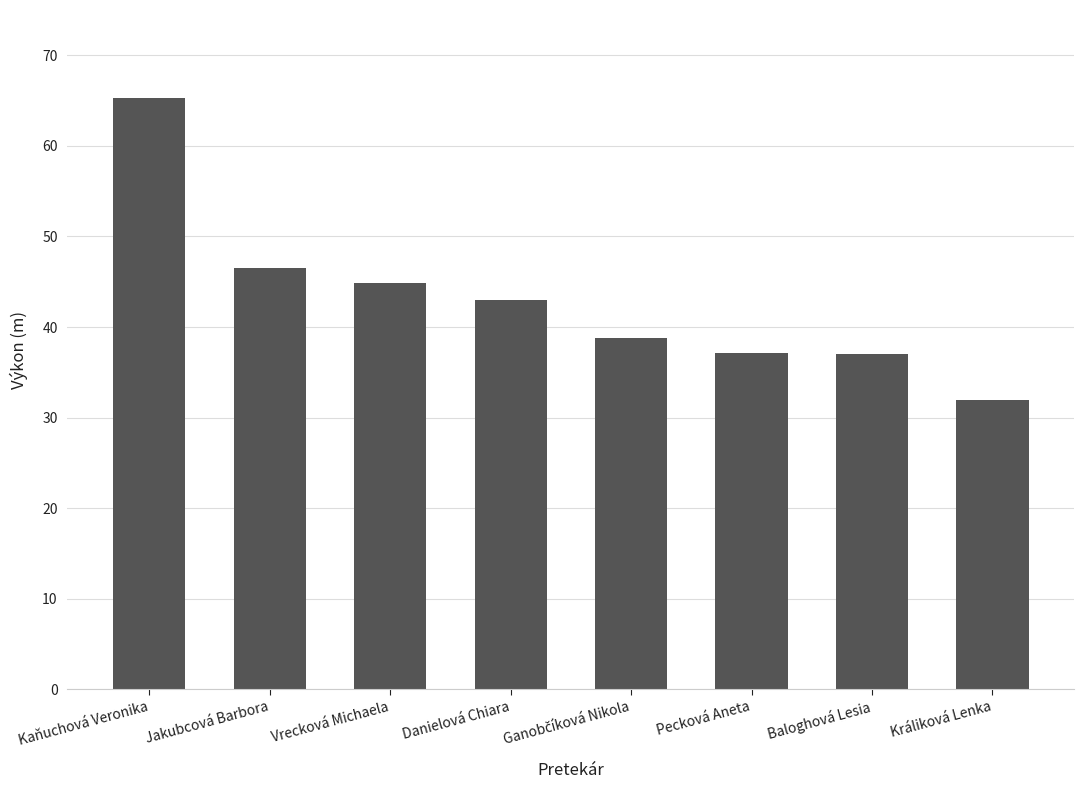

What is the ratio of the value at Baloghová Lesia to the value at Jakubcová Barbora?

0.8